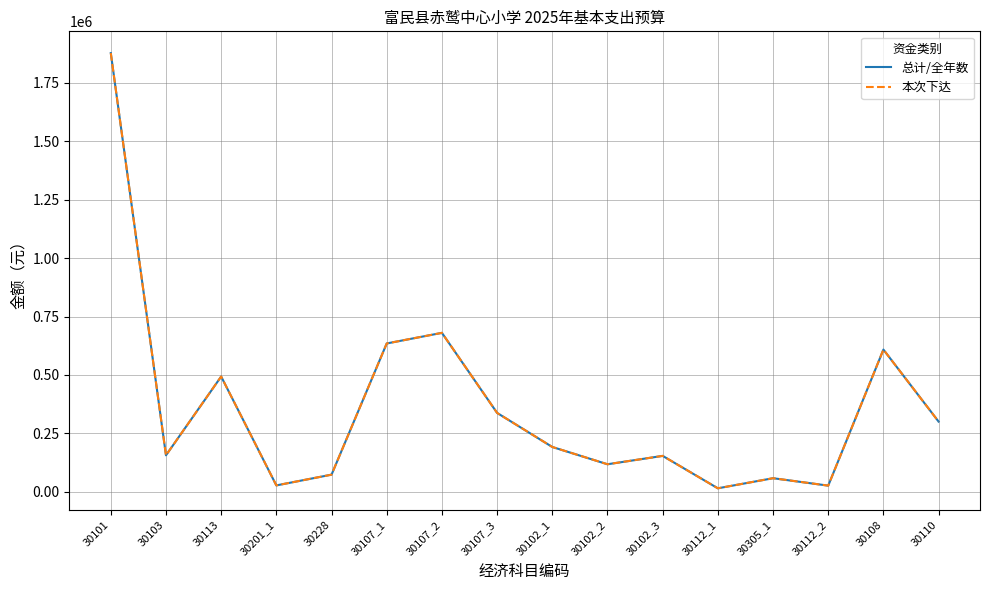

Does the chart have visible grid lines?

Yes